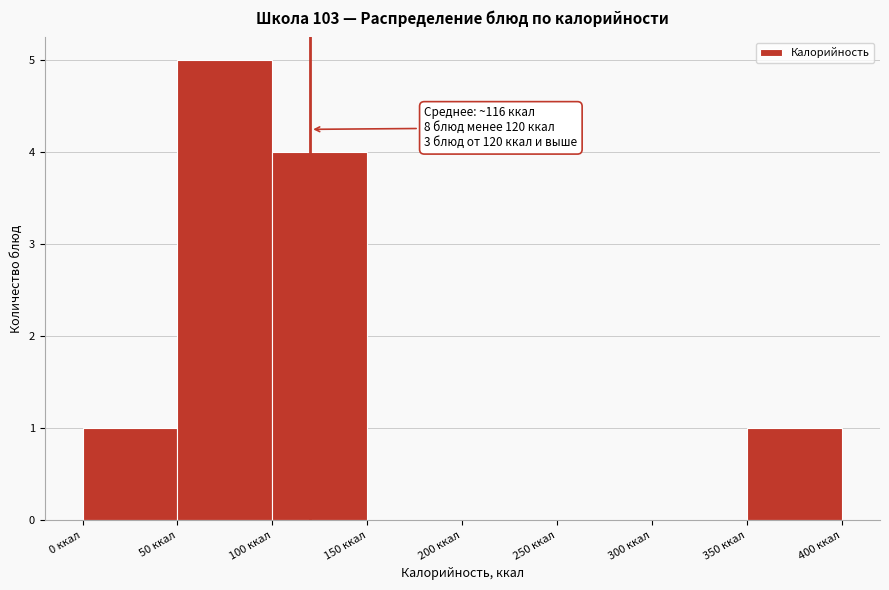

Which range on the x-axis has the tallest bar?

50 to 100